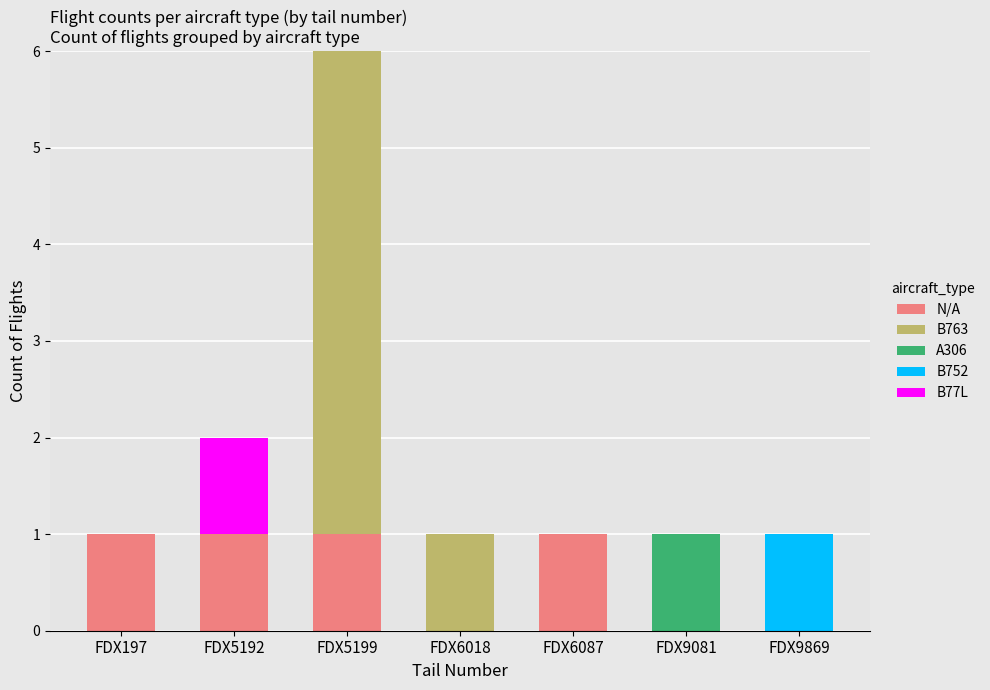

The N/A series shows 0 at FDX6018. True or false?

True